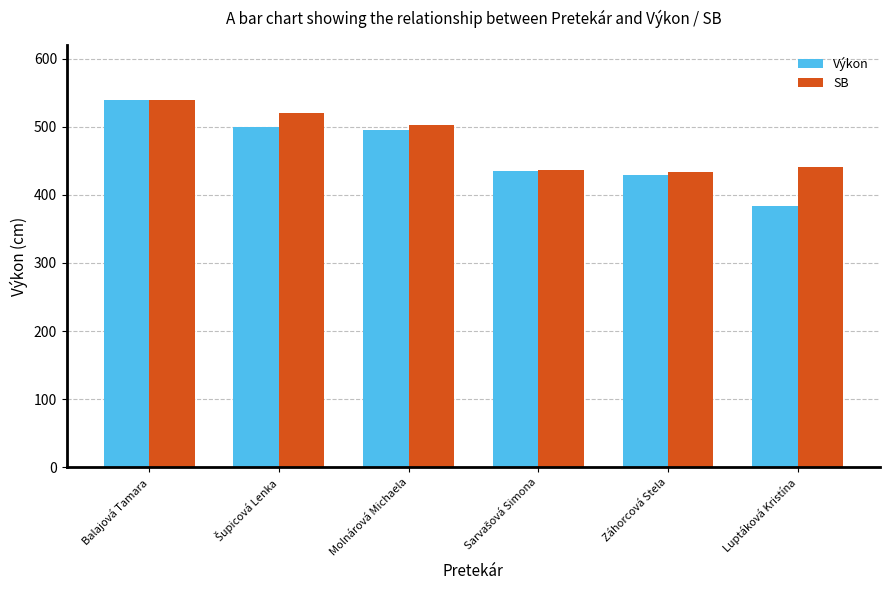

Reading right to left, what are all the values shown in this chart?

Výkon: 383	429	435	495	500	539
SB: 441	434	437	503	520	539